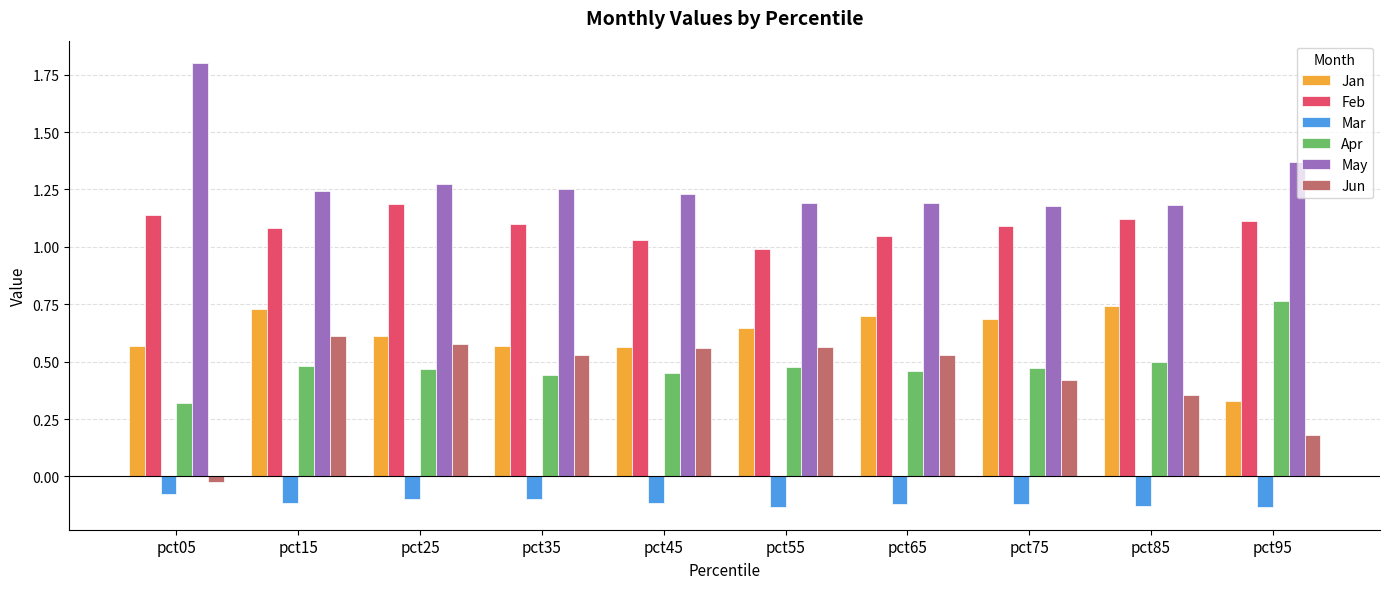

How many bars are there in each group?

6